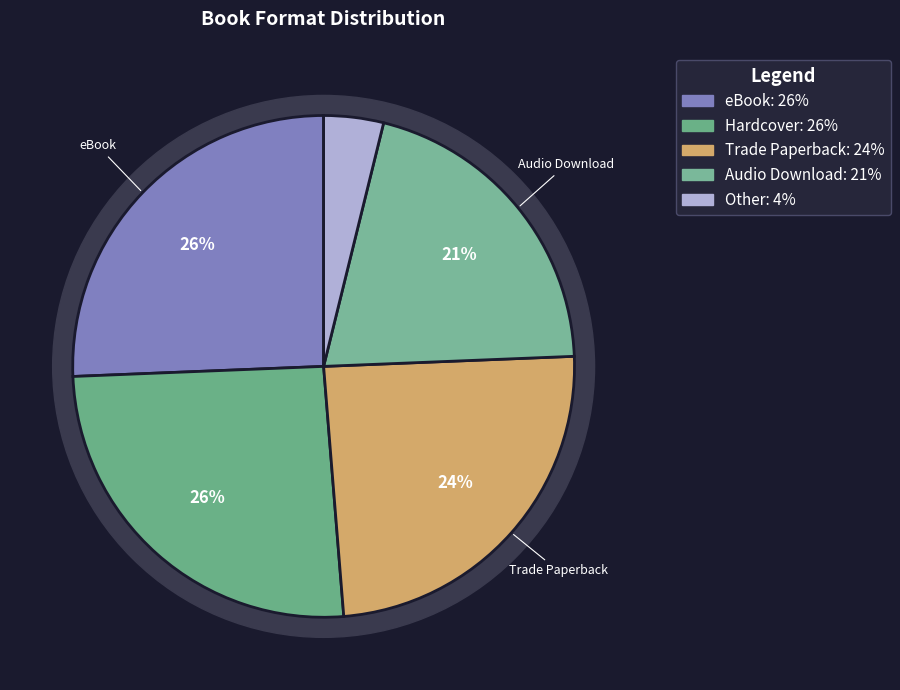

To the nearest percent, what is the difference between the largest and smallest slice percentages?

22%